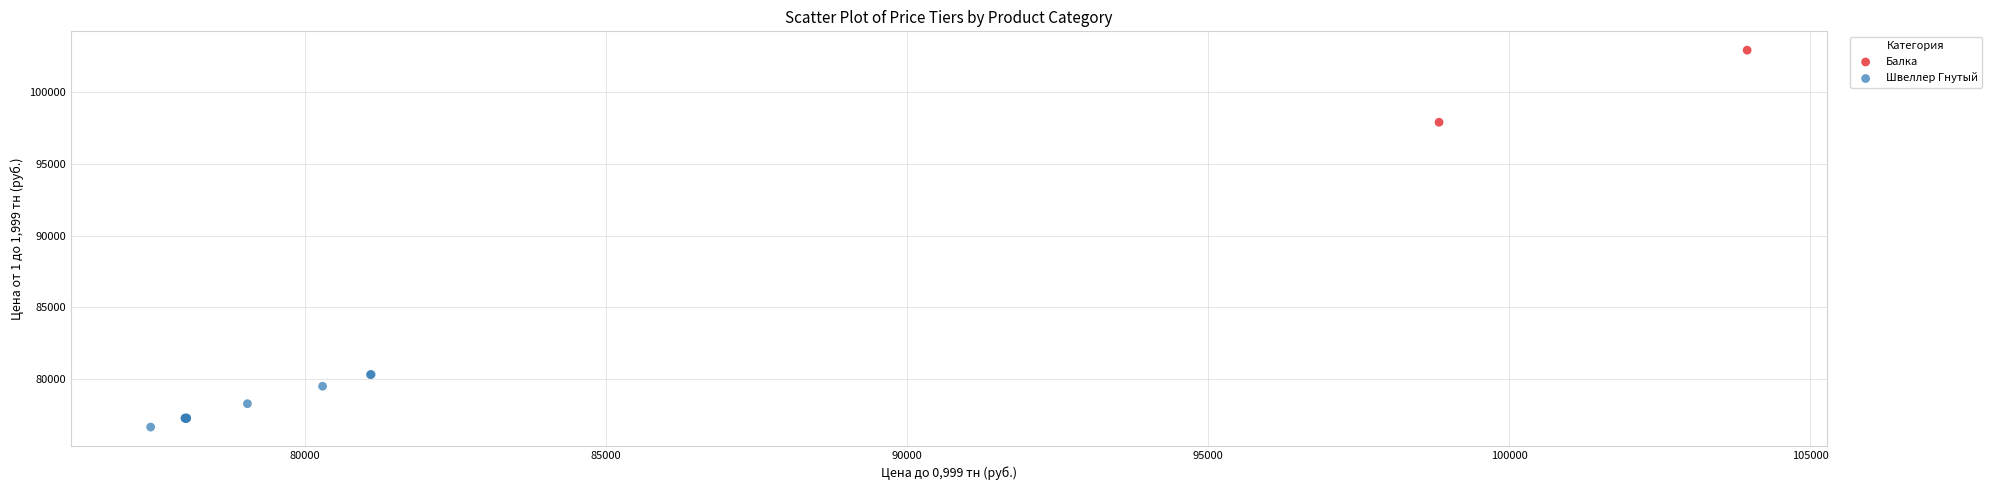

What are all the series names shown in the legend?

Балка, Швеллер Гнутый